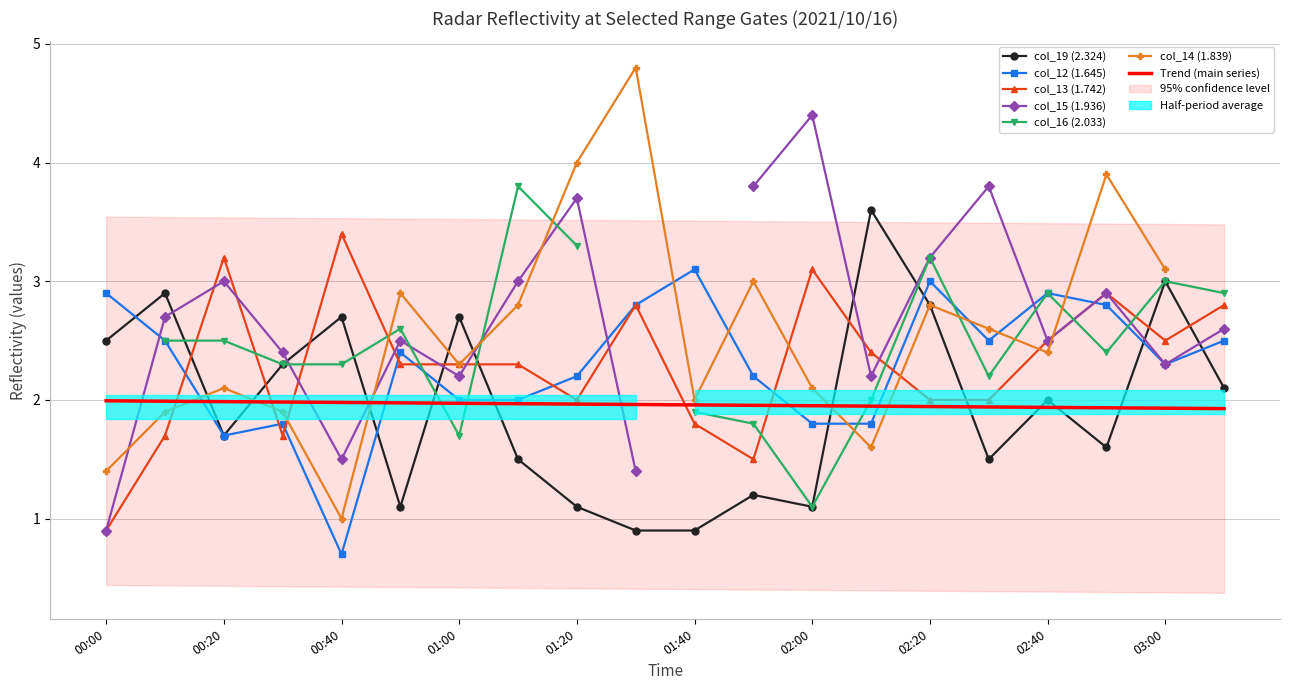

Which category has the lowest value in the col_13 (1.742) series?

00:00